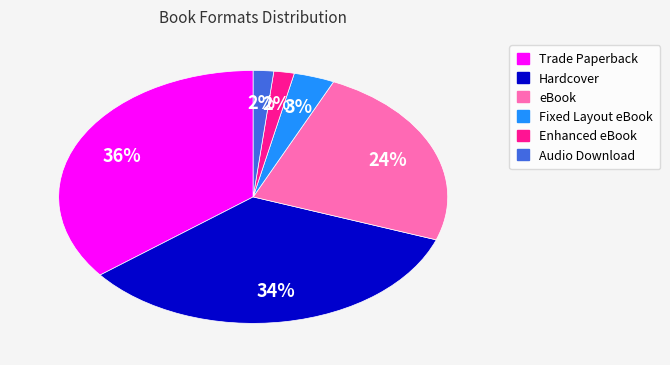

Is the sum of Trade Paperback and Fixed Layout eBook greater than half?

No